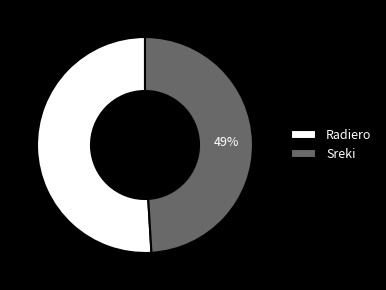

What percentage is the Radiero slice, to the nearest percent?

51%